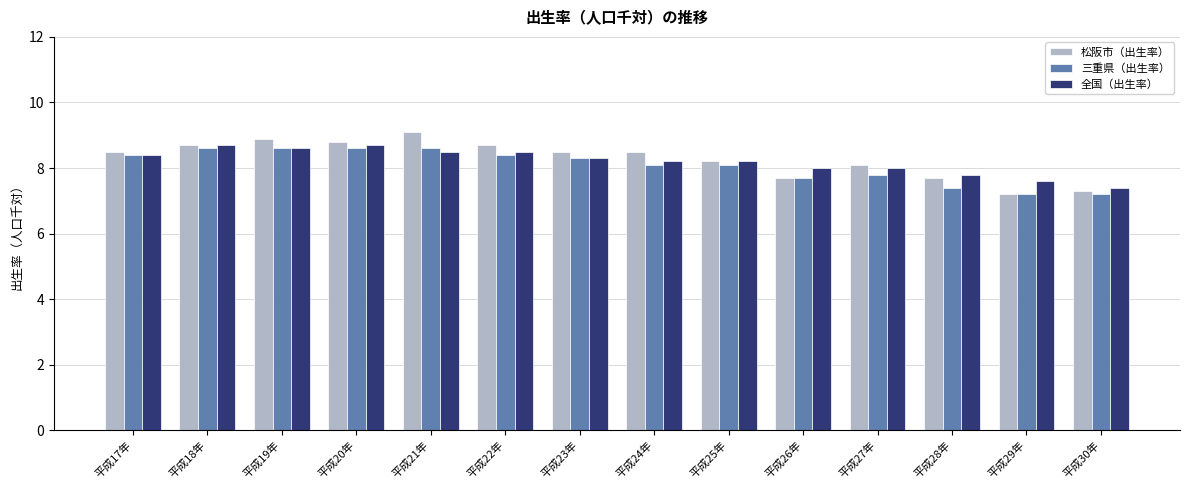

Reading left to right, list all the values displayed in this chart.

松阪市（出生率）: 8.5	8.7	8.9	8.8	9.1	8.7	8.5	8.5	8.2	7.7	8.1	7.7	7.2	7.3
三重県（出生率）: 8.4	8.6	8.6	8.6	8.6	8.4	8.3	8.1	8.1	7.7	7.8	7.4	7.2	7.2
全国（出生率）: 8.4	8.7	8.6	8.7	8.5	8.5	8.3	8.2	8.2	8.0	8.0	7.8	7.6	7.4